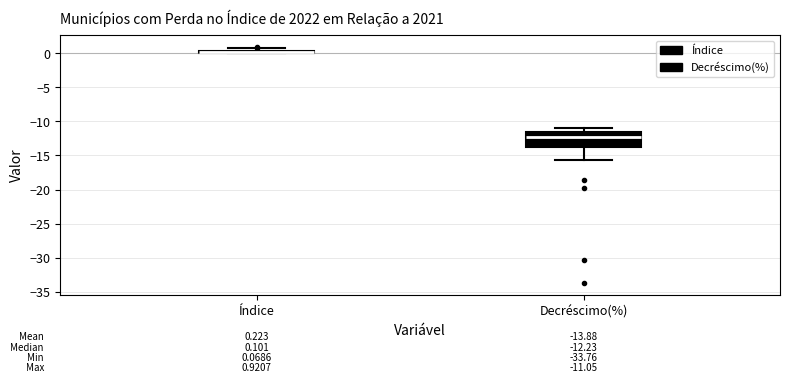

Comparing the boxes themselves (not the whiskers), which one is the tallest?

Decréscimo(%)